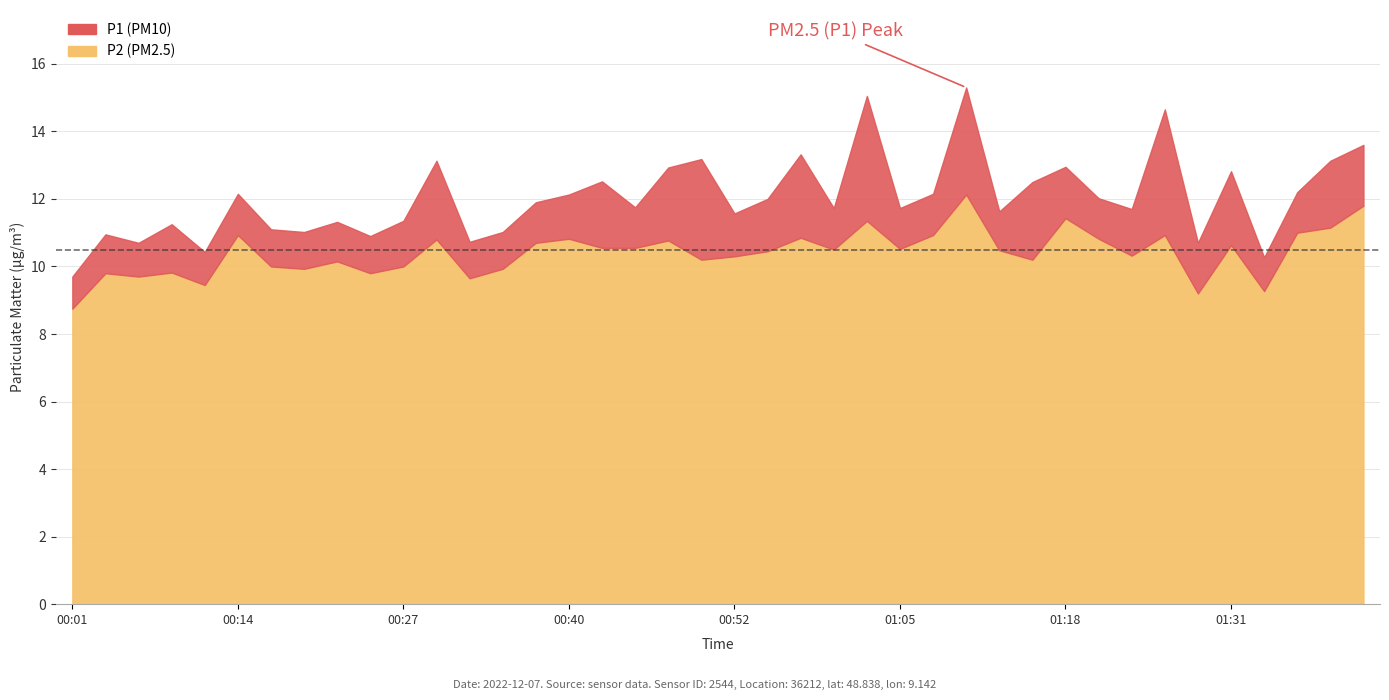

Where is the first local maximum for P1?

00:04